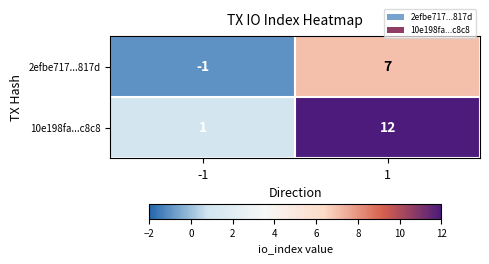

At which category is the sum across all series the highest?

1